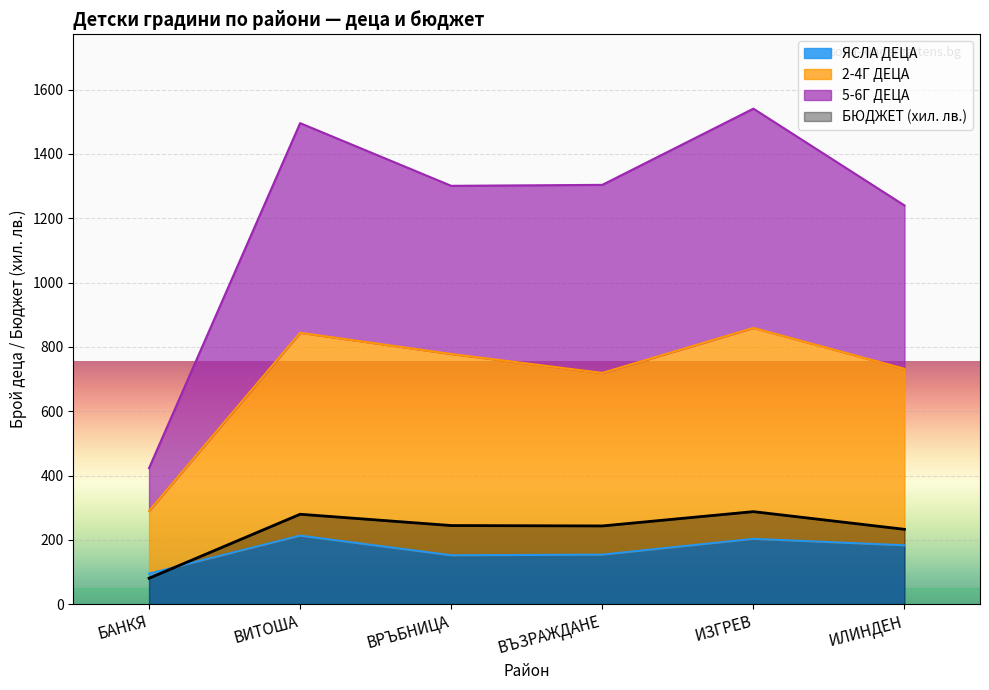

Read the 2-4Г ДЕЦА value at ВИТОША.

844.0